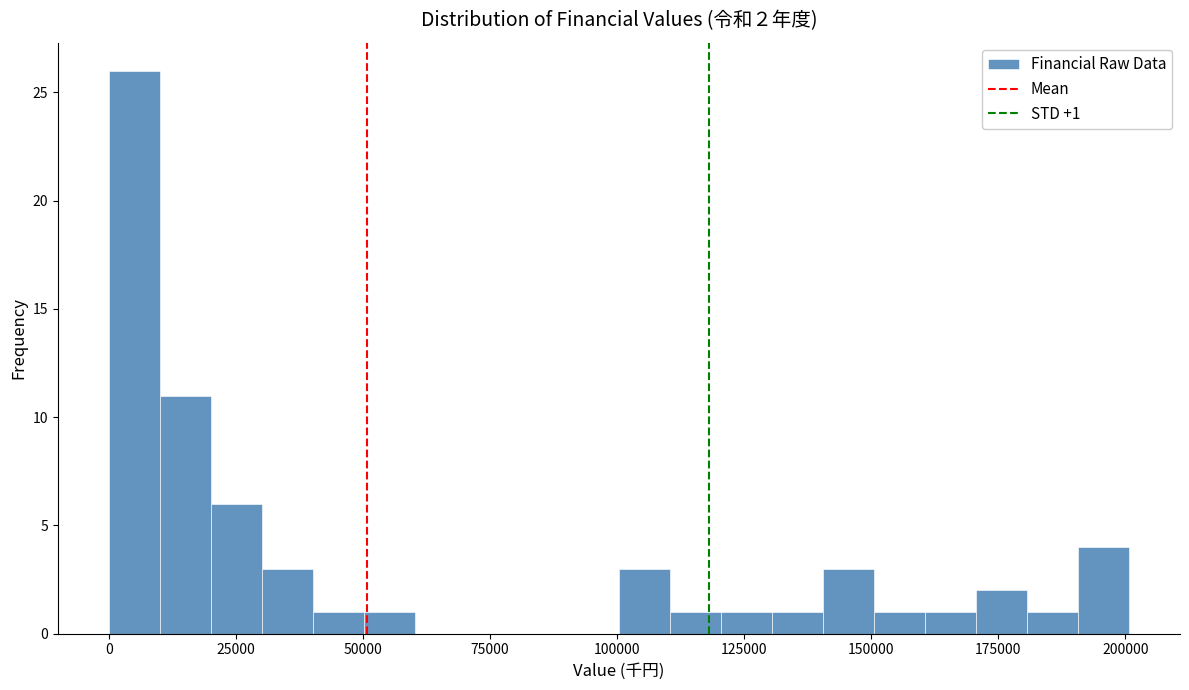

Read against the x-axis, roughly where is the centre of the tallest bar?

5000